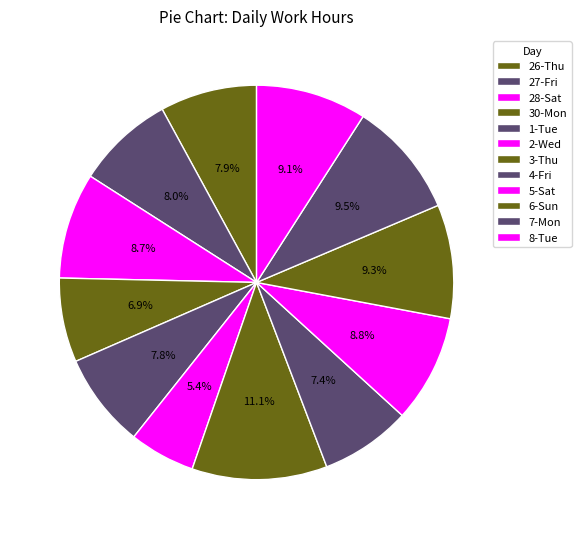

How many segments does this pie chart have?

12